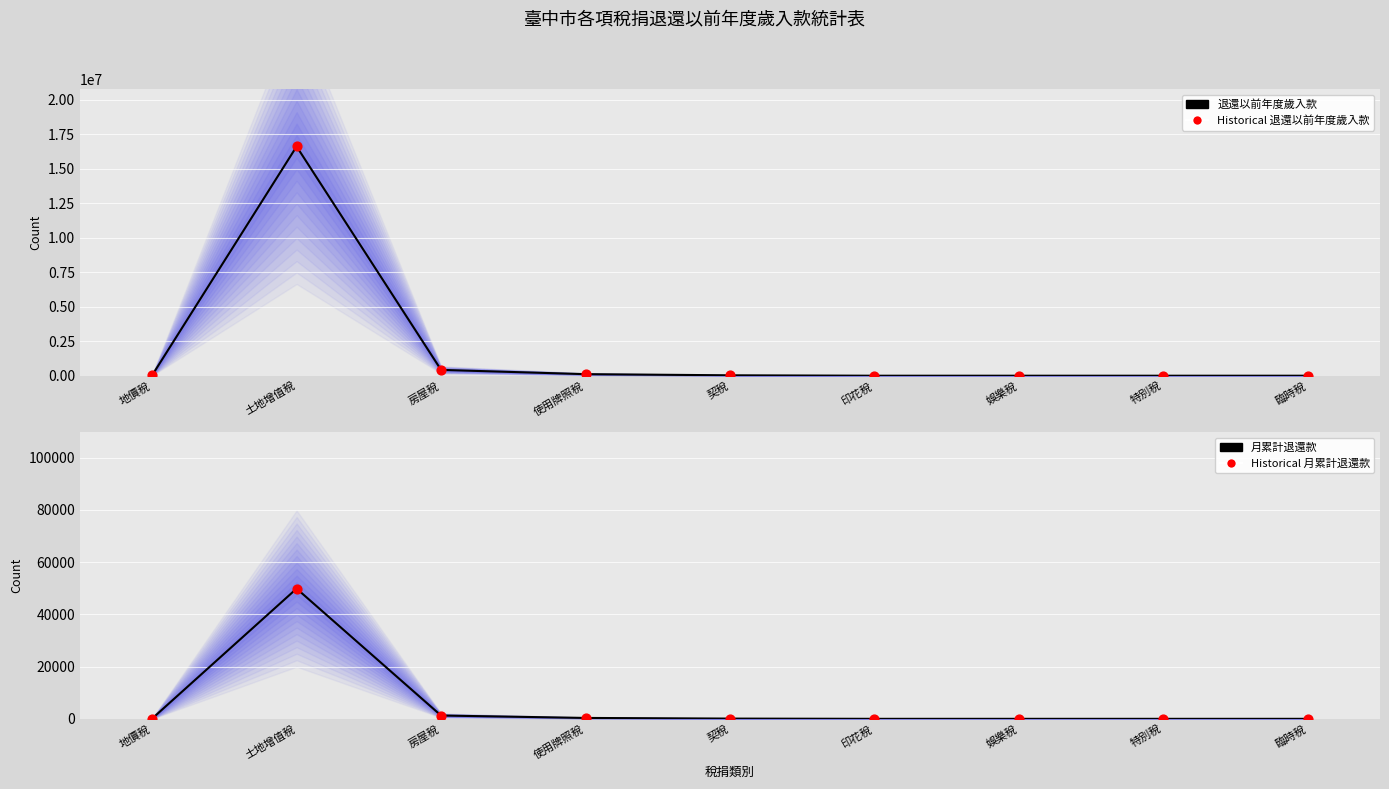

Is the value of 月累計退還款 at 特別稅 greater than the value of Historical 月累計退還款 at 土地增值稅?

No